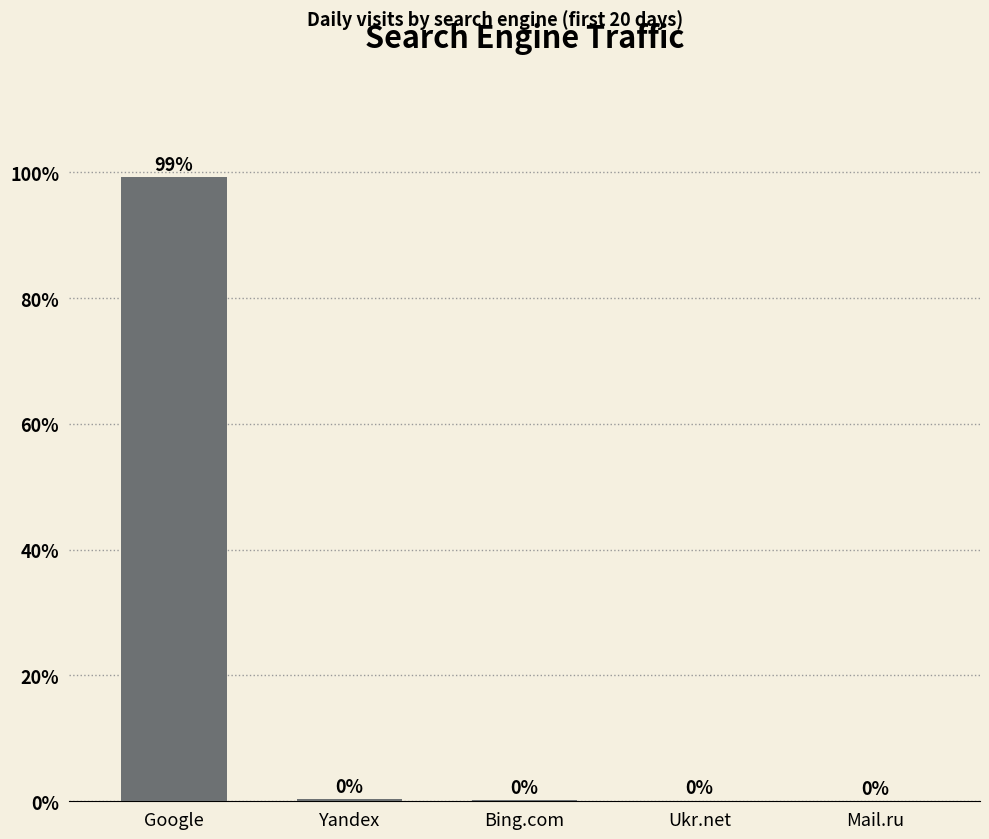

At which category does the chart reach its peak across all series?

Google